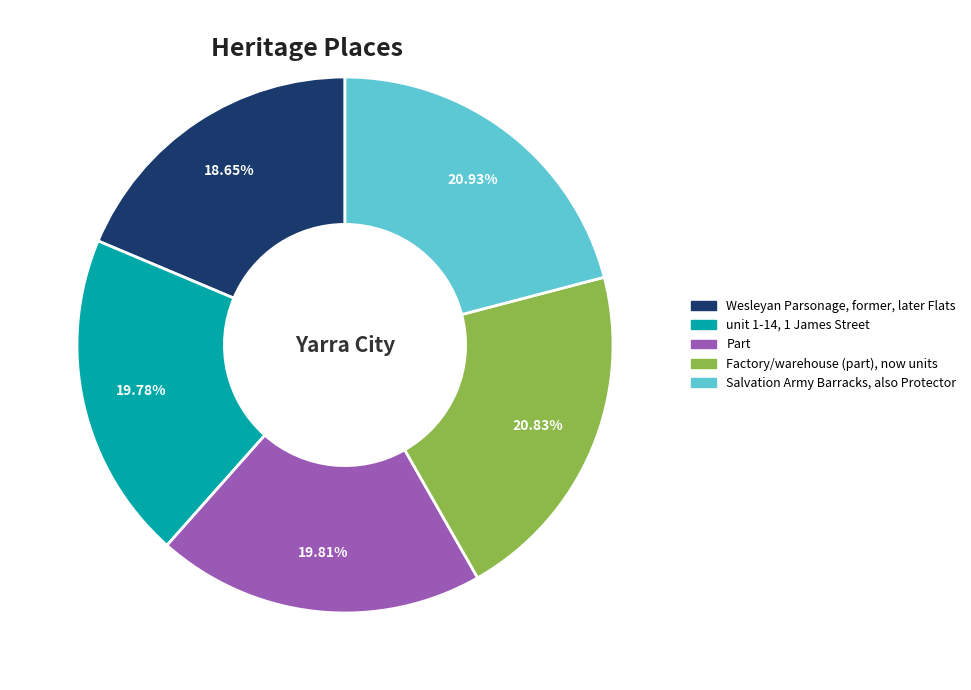

Which slice is the smallest?

Wesleyan Parsonage, former, later Flats